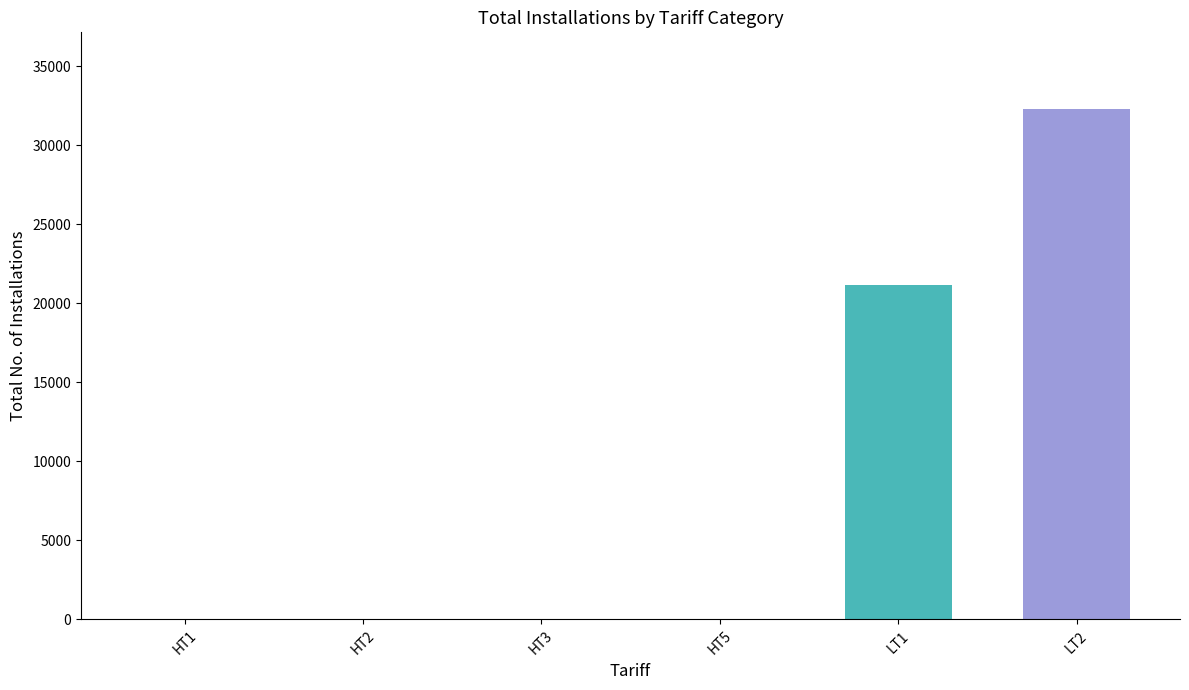

At which category does the chart reach its peak across all series?

LT2